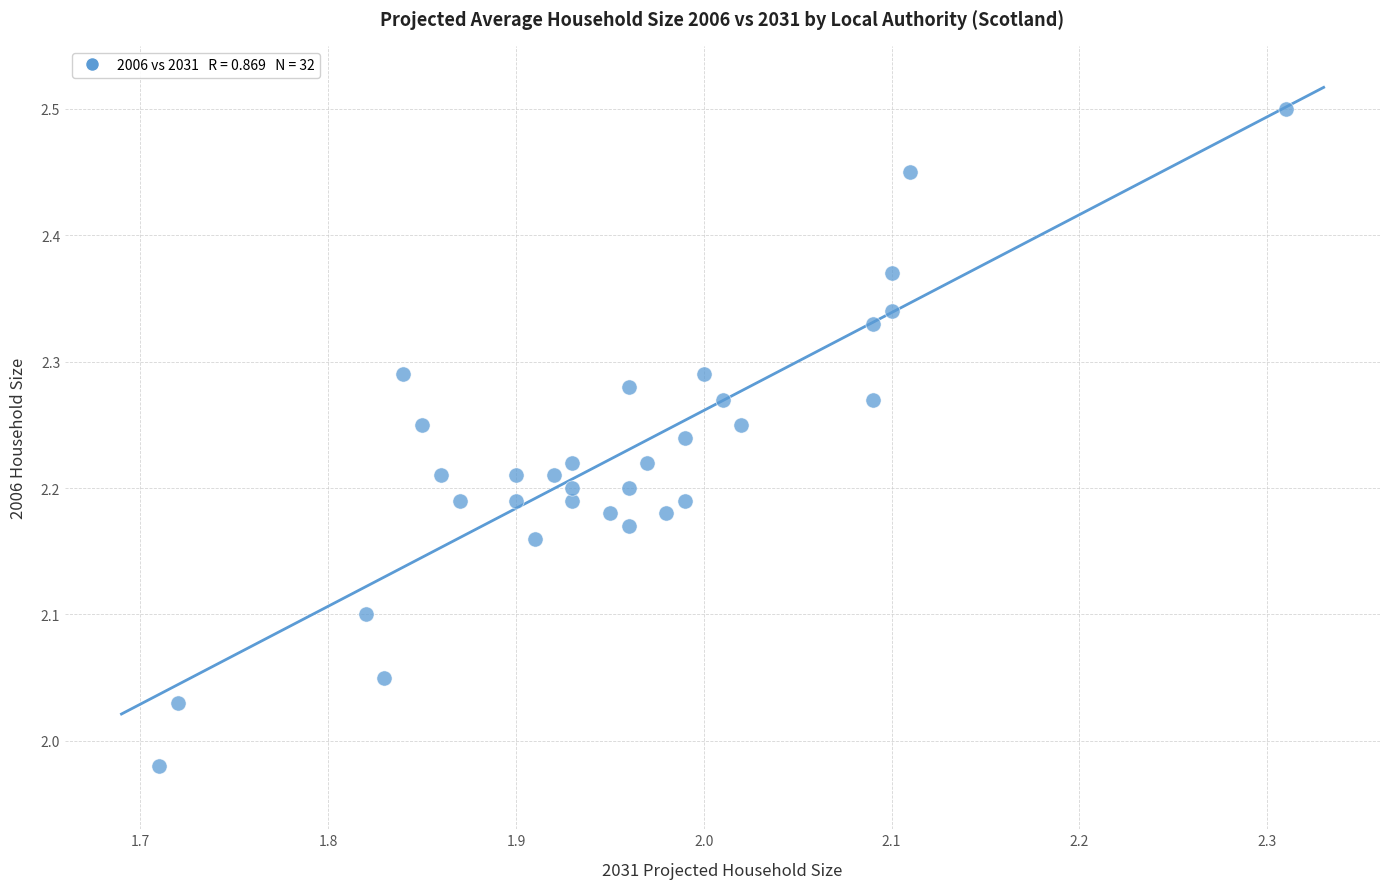

What is the range of X values (max minus min)?

0.6